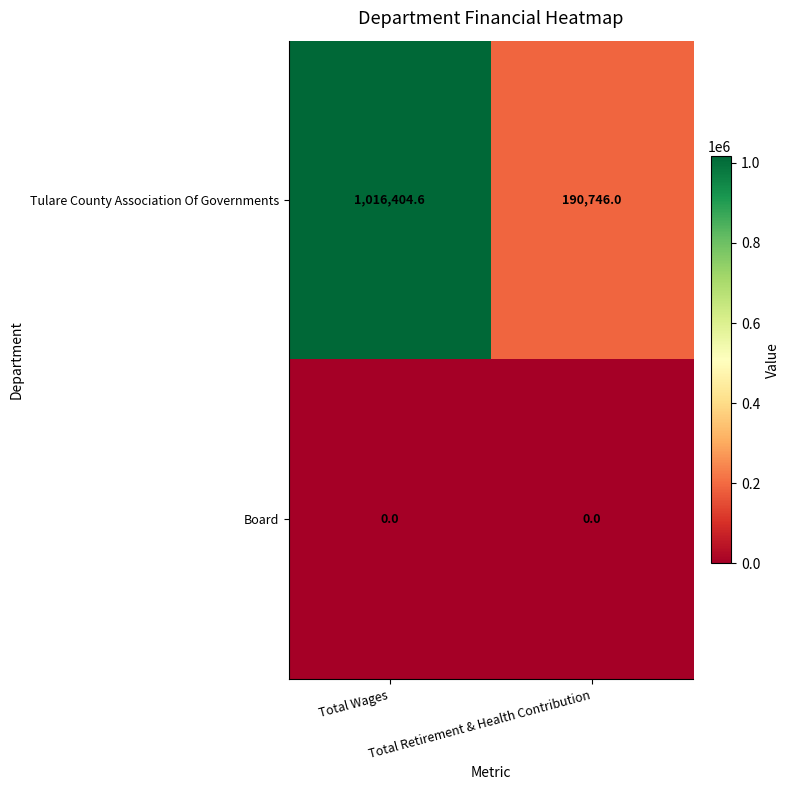

What is the spread (max minus min) of values at Total Retirement & Health Contribution?

190746.0